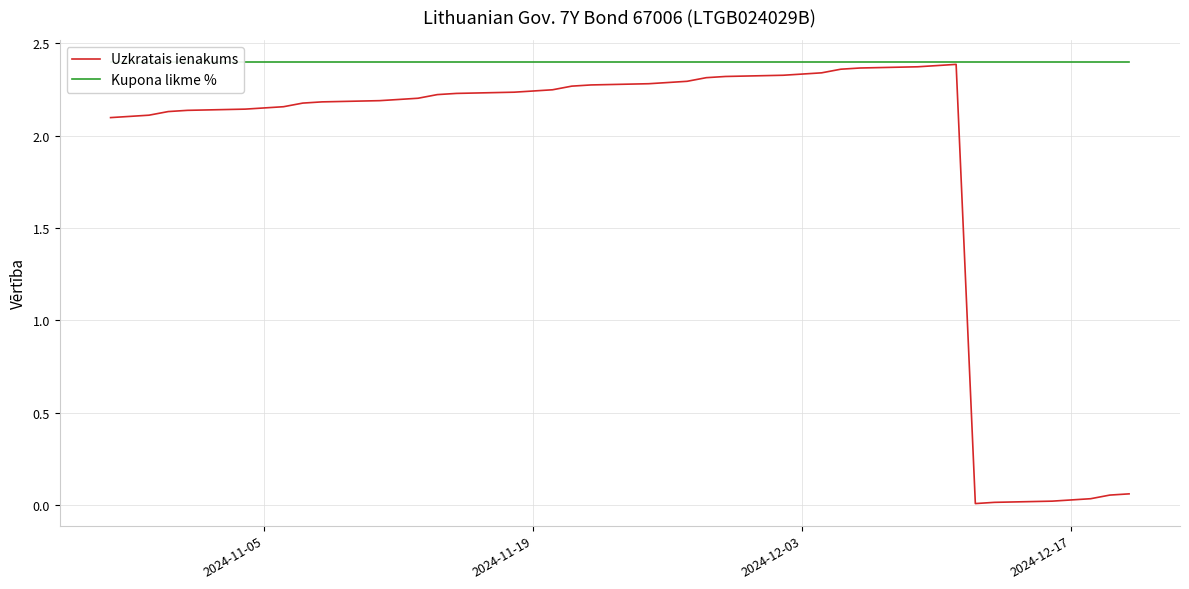

True or false: Uzkratais ienakums and Kupona likme % cross at least once.

False